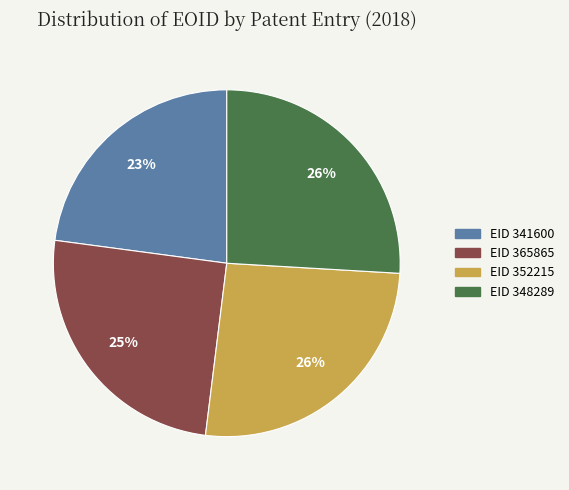

To the nearest percent, what is the combined percentage of EID 365865 and EID 348289?

51%